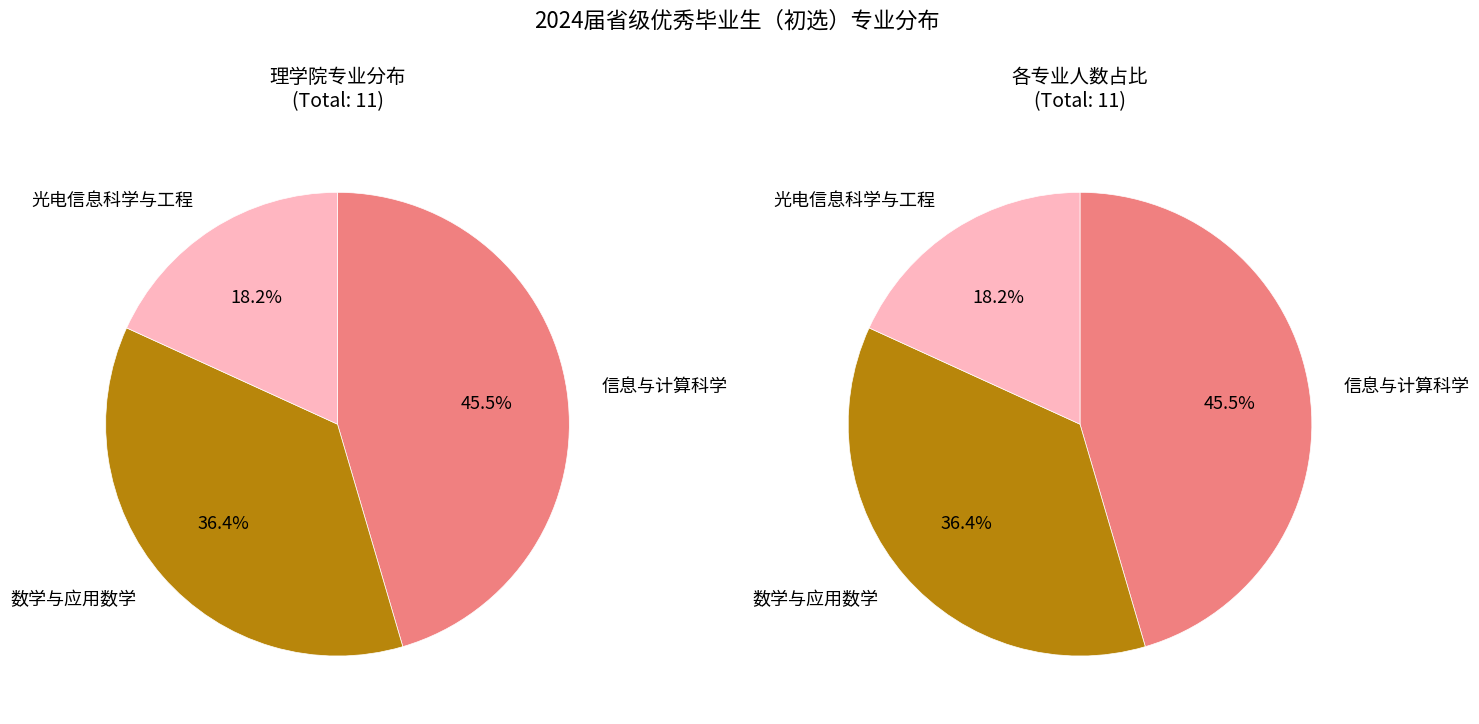

What percentage do 光电信息科学与工程 and 数学与应用数学 together represent?

54.5%